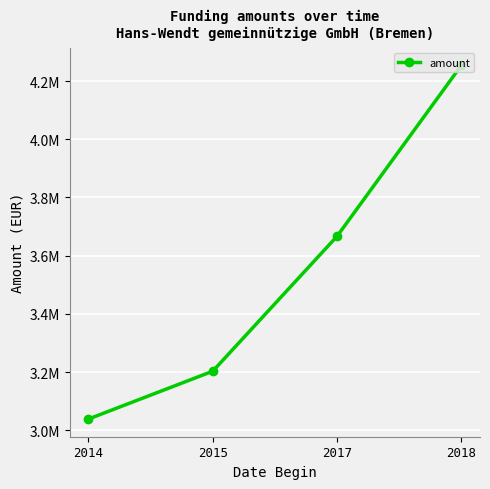

True or false: the data shows 5498284.5 at 2017.

False